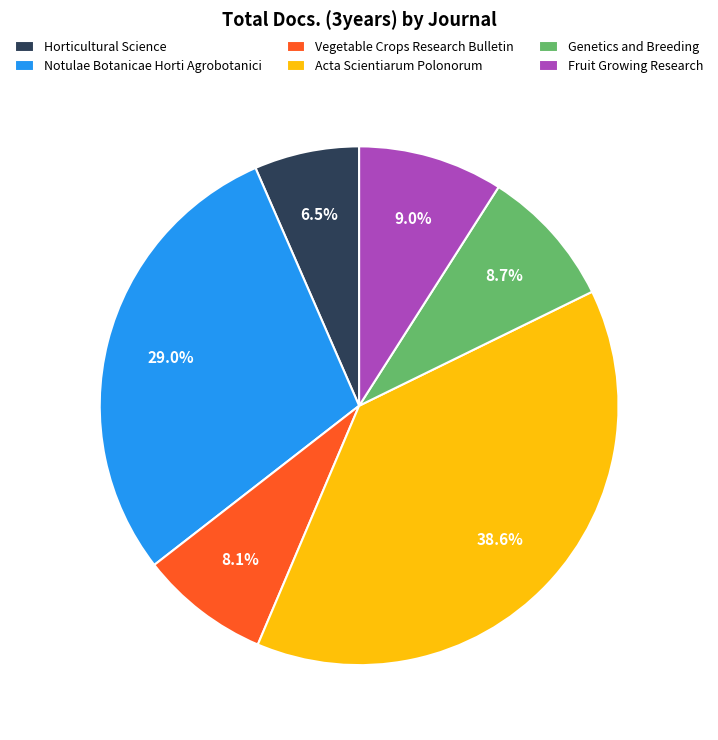

To the nearest percent, what is the difference between the largest and smallest slice percentages?

32%